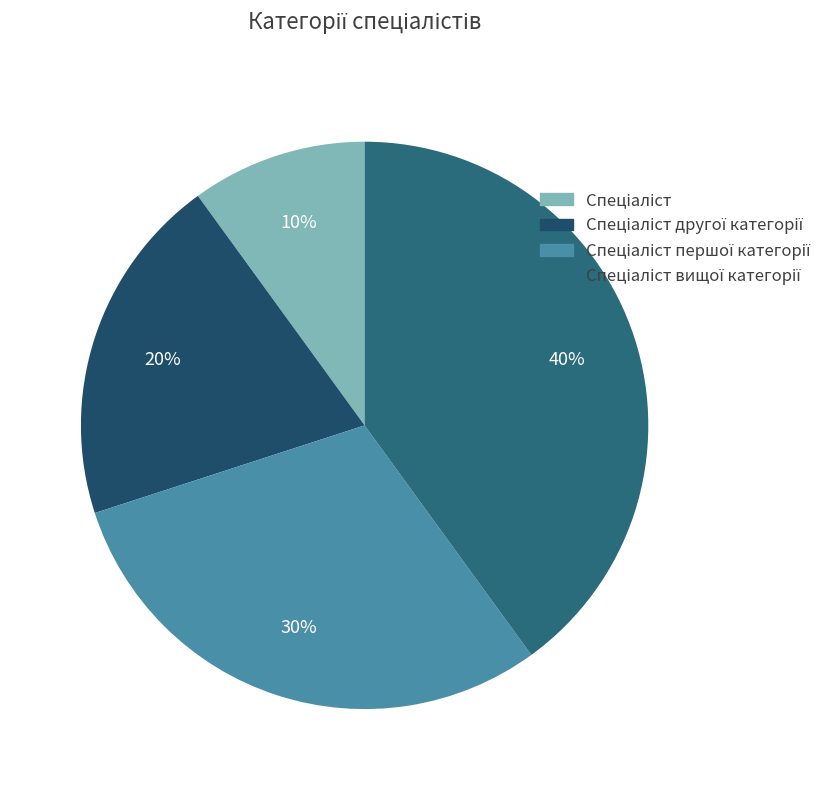

How many slices are in this pie chart?

4